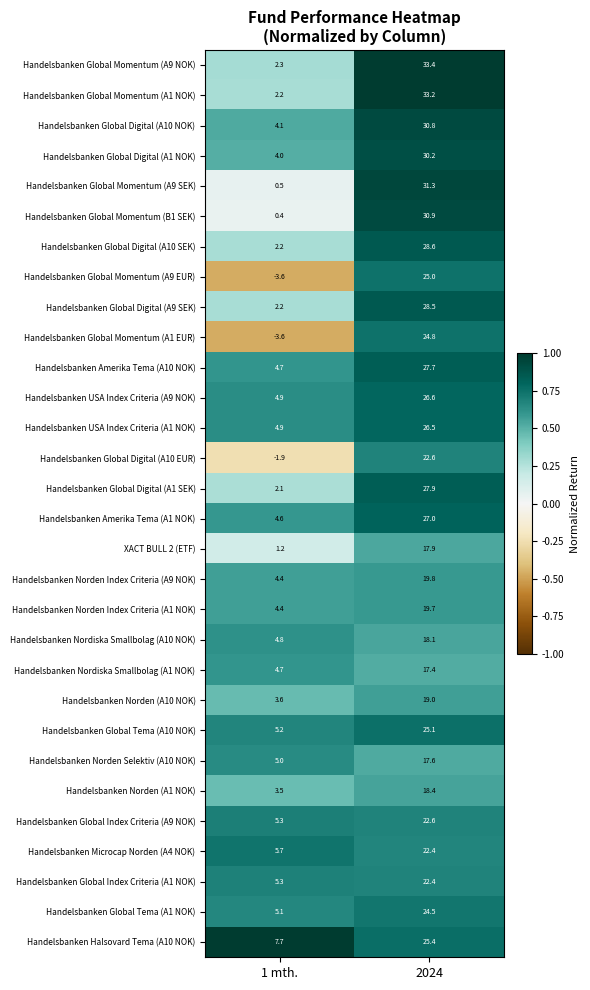

What is the smallest value displayed?

-3.6